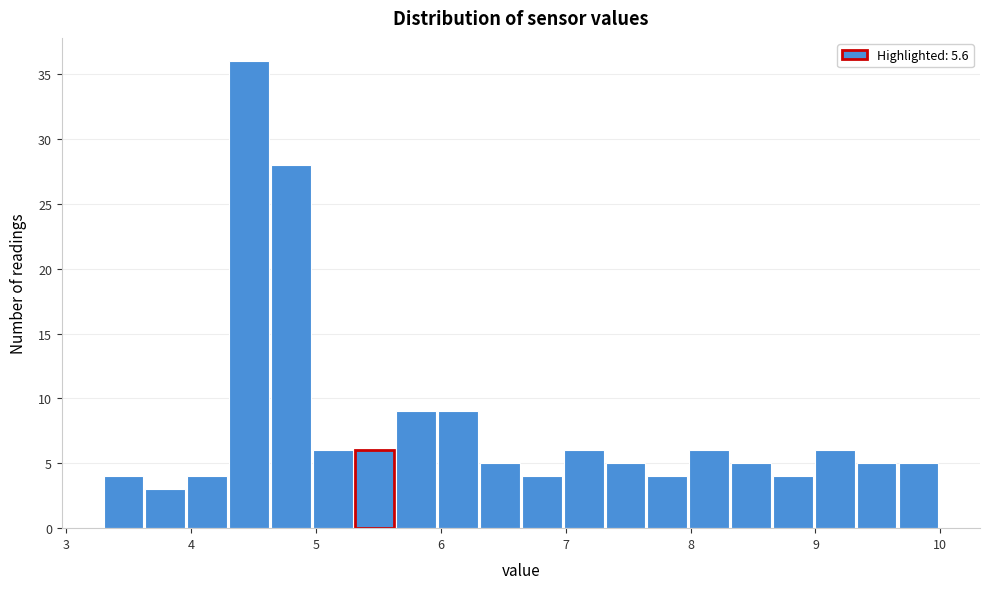

Around what value on the x-axis is the tallest bar? Give the approximate position of its centre, as read against the axis.

4.5